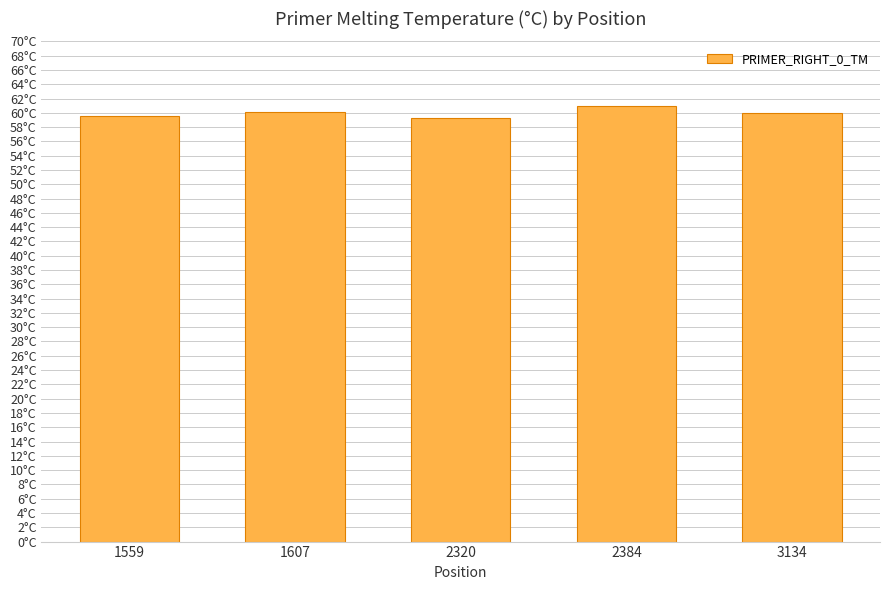

What is the sum of the values at 2320 and 1607?

119.3